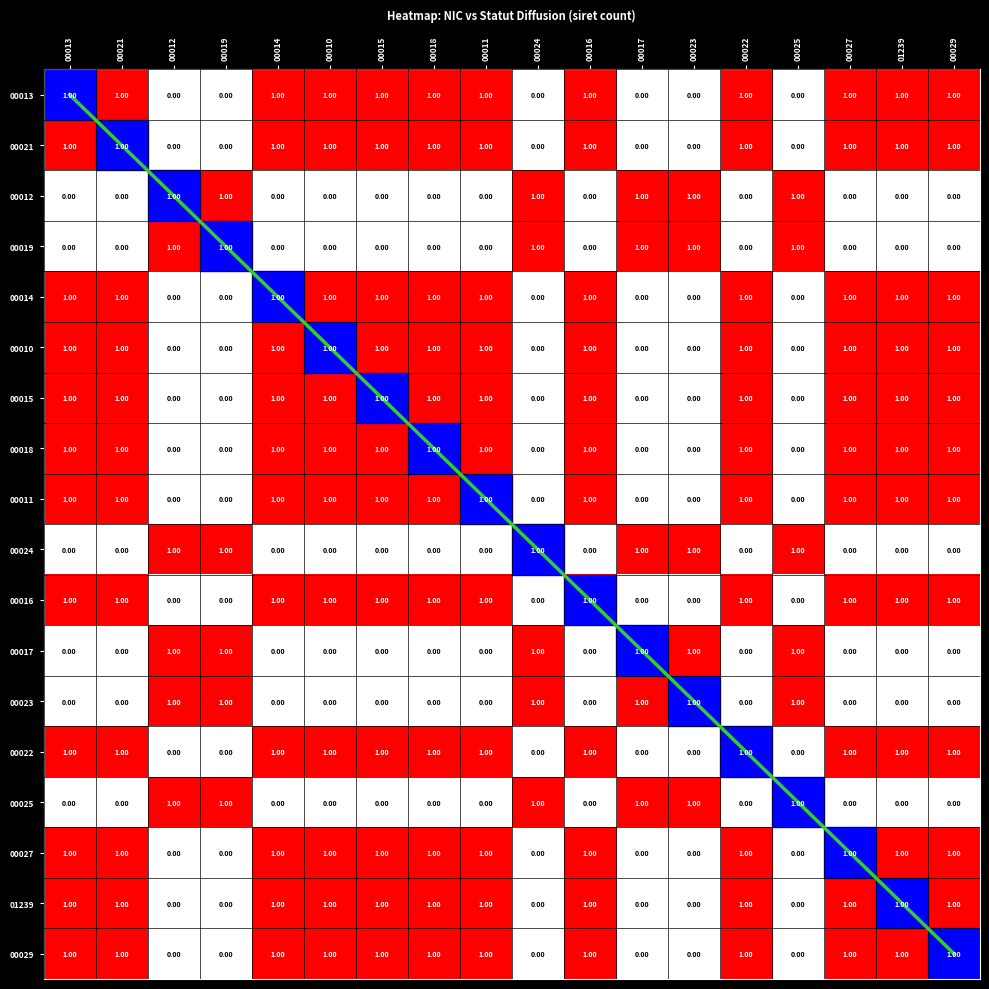

At which category is the sum across all series the highest?

00029